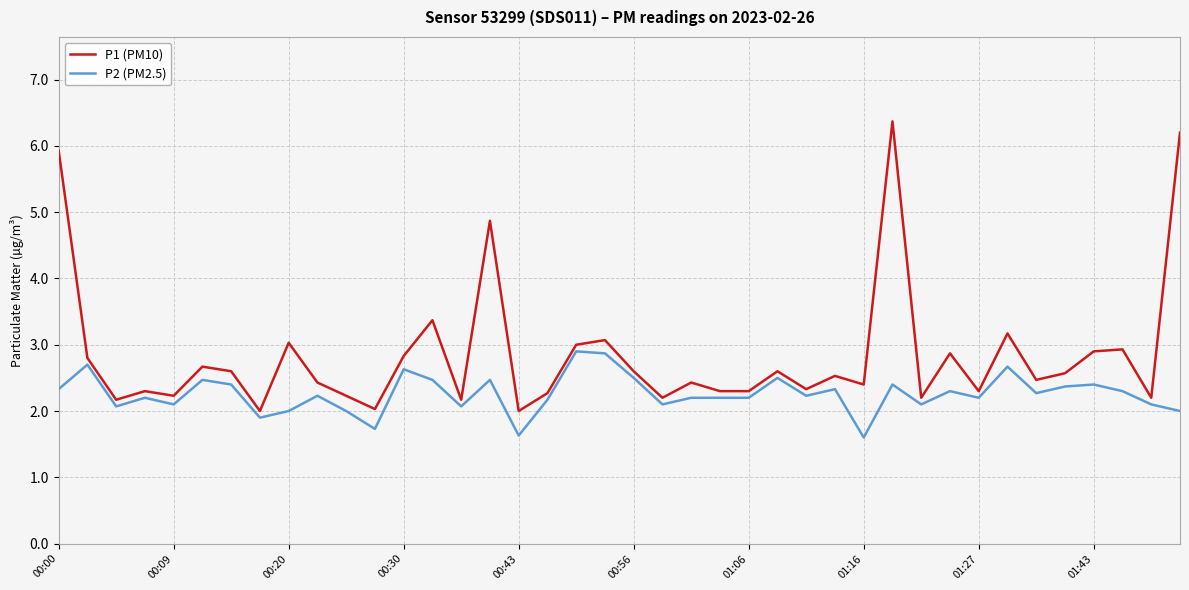

Rank the series by their average value, from highest to lowest.

P1 (PM10), P2 (PM2.5)